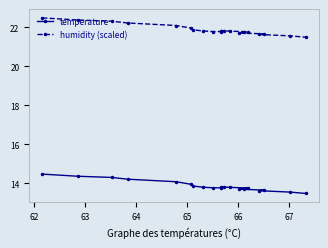

Rank the series by their maximum value, from lowest to highest.

temperature, humidity (scaled)